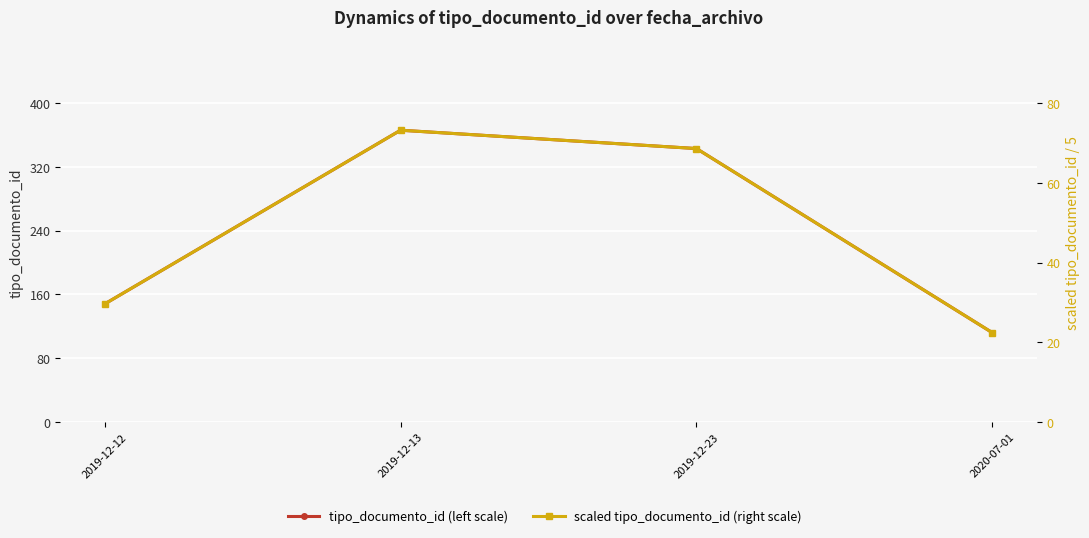

The value of scaled tipo_documento_id (right scale) at 2019-12-13 is 131.2. True or false?

False